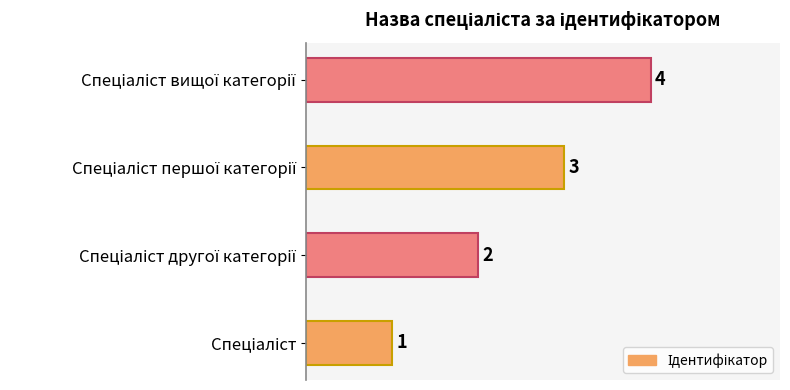

Does the chart contain any negative values?

No